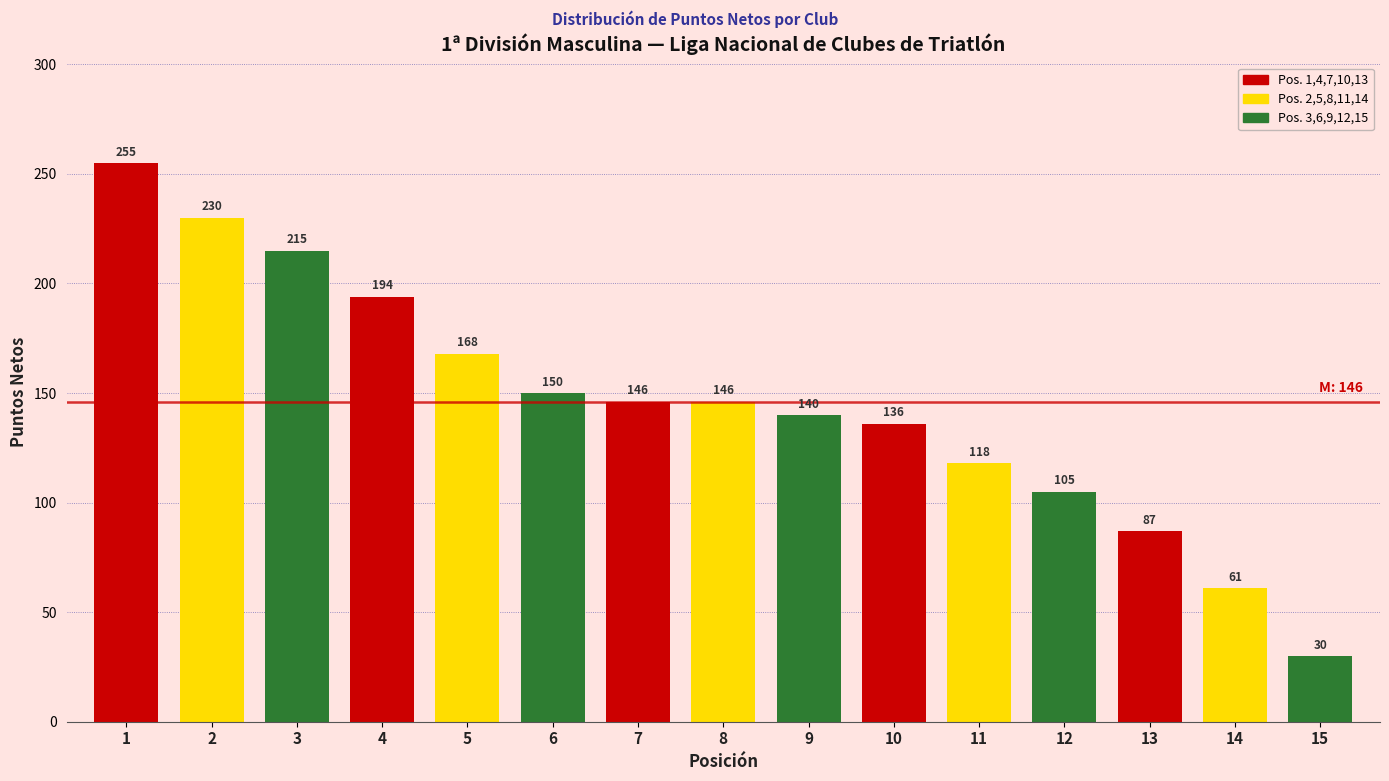

Reading right to left, transcribe all the data shown in this chart.

30	61	87	105	118	136	140	146	146	150	168	194	215	230	255